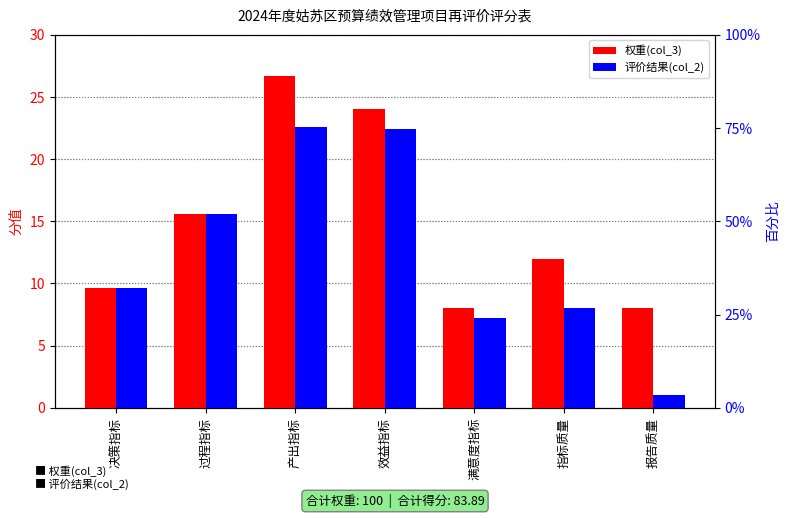

Is the value of 评价结果(col_2) at 效益指标 greater than the value of 权重(col_3) at 效益指标?

No